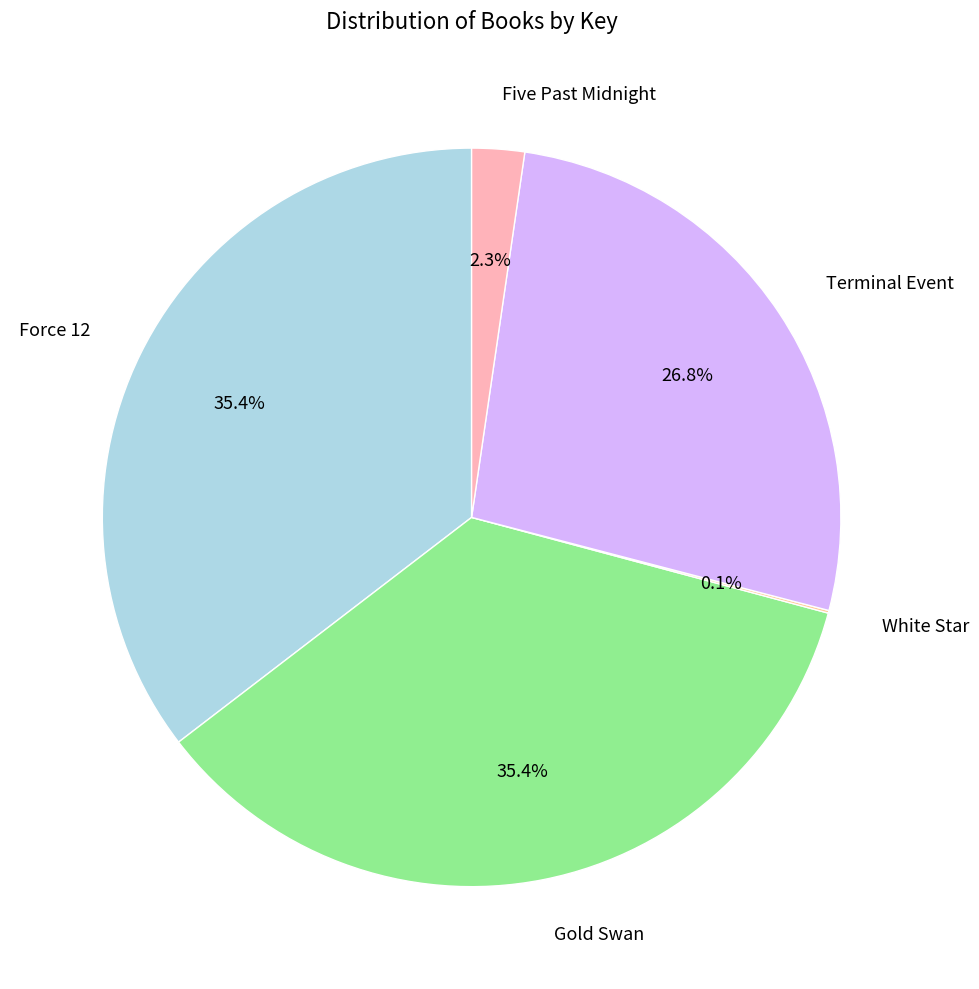

Is there a majority slice in this chart?

No